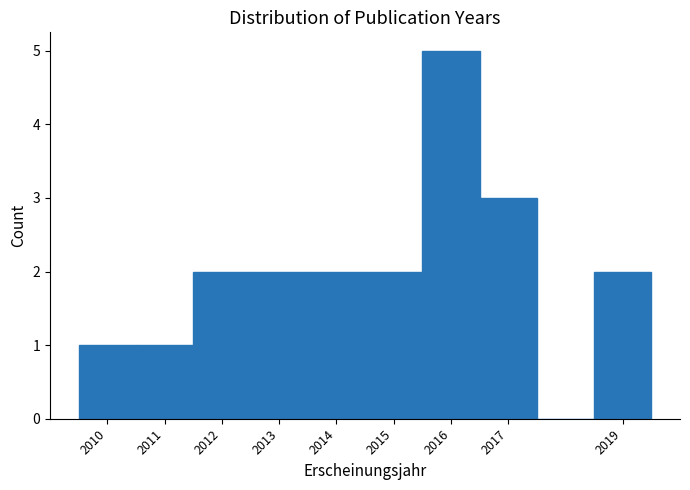

Which range on the x-axis has the tallest bar?

2015.5 to 2016.5